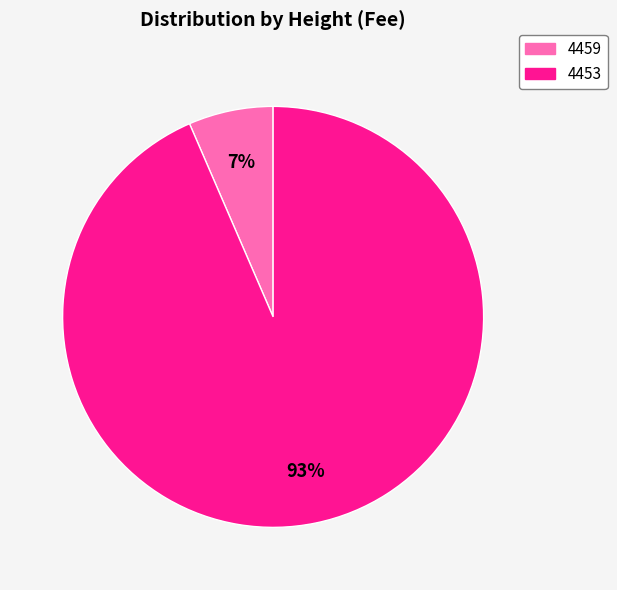

Does any single category account for the majority?

Yes